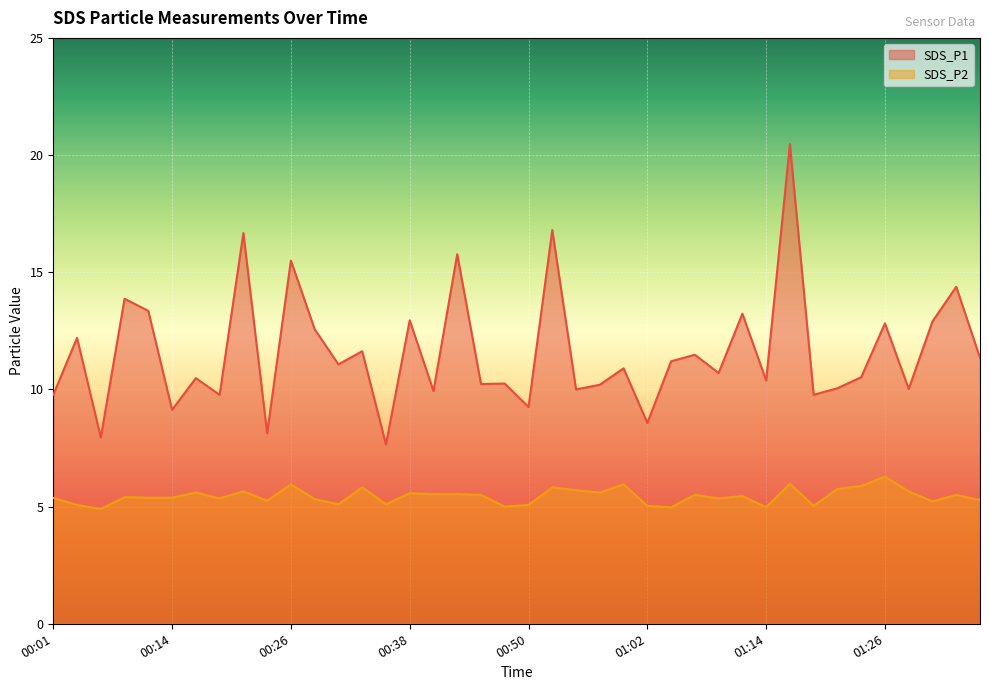

What are all the series names shown in the legend?

SDS_P1, SDS_P2